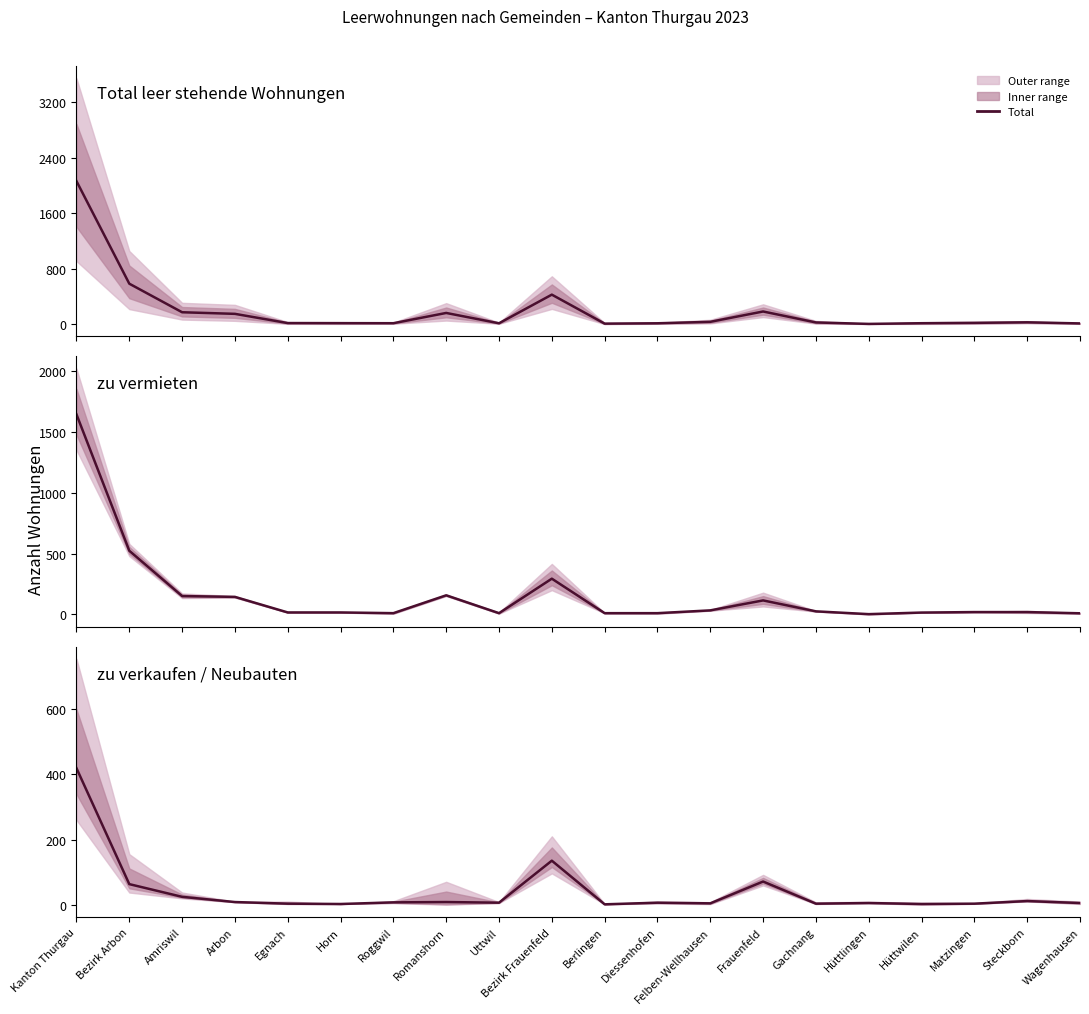

At which category does the chart reach its peak across all series?

Kanton Thurgau